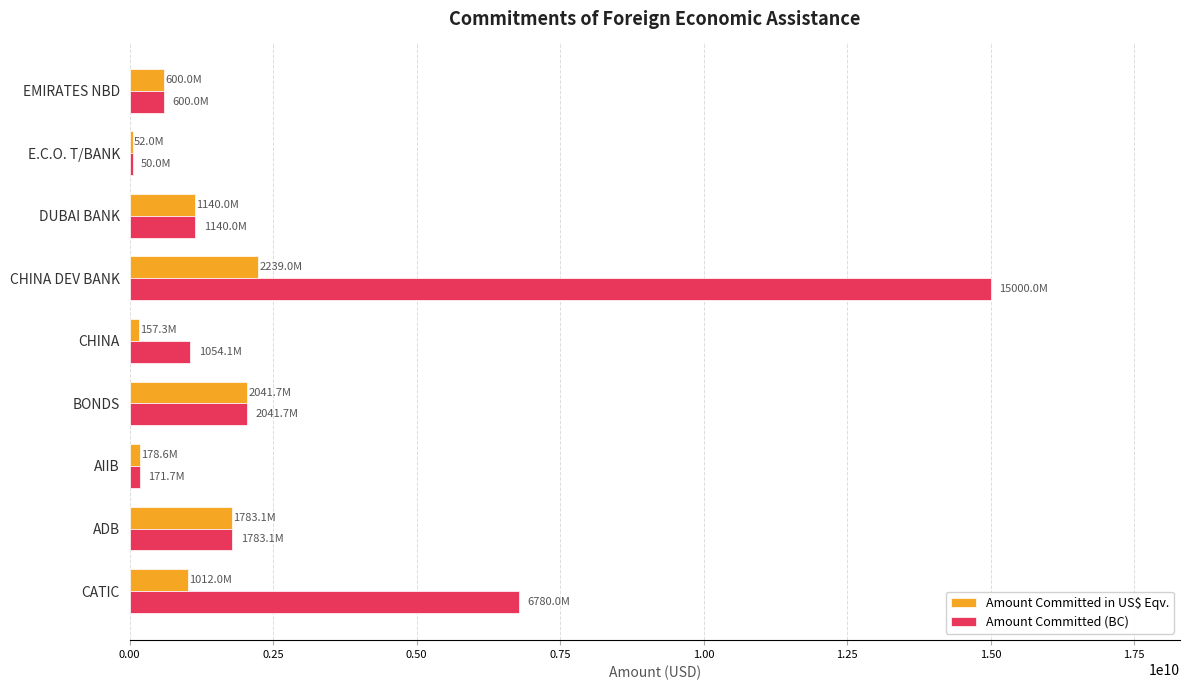

Between ADB and CHINA DEV BANK, which series saw the biggest shift?

Amount Committed (BC)